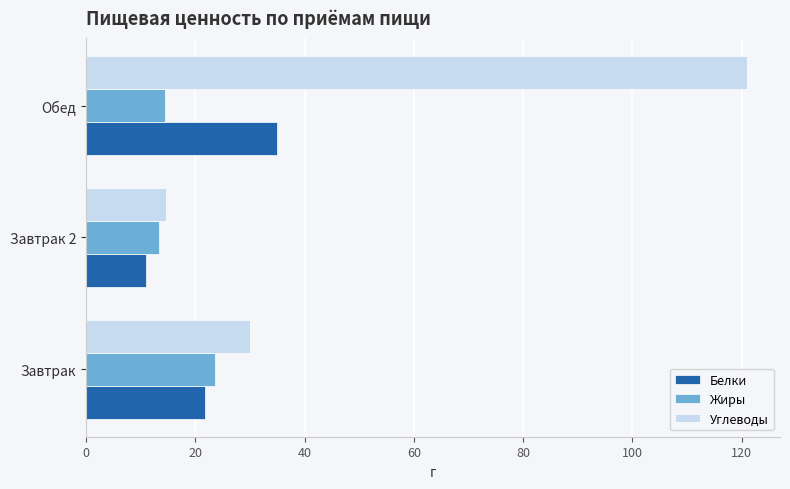

What is the difference between the maximum and minimum values in the Белки series?

24.0